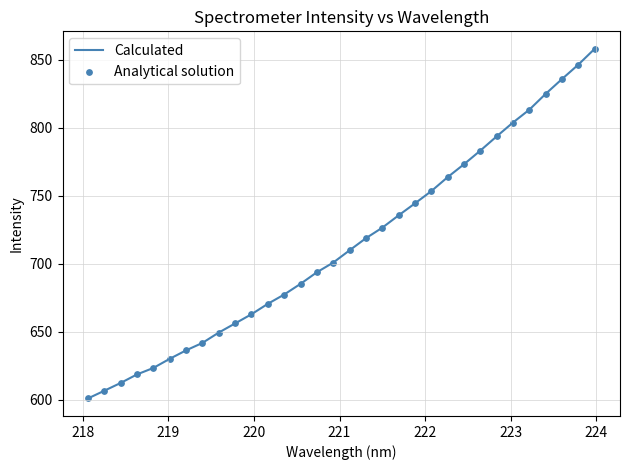

What is the difference between the maximum and minimum values?

257.2